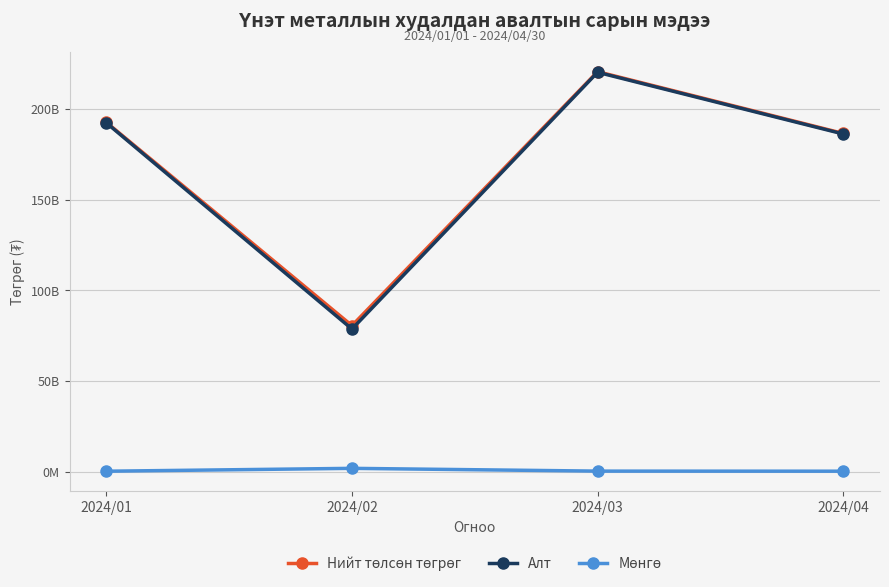

At how many categories does at least one series exceed 70466025260?

4